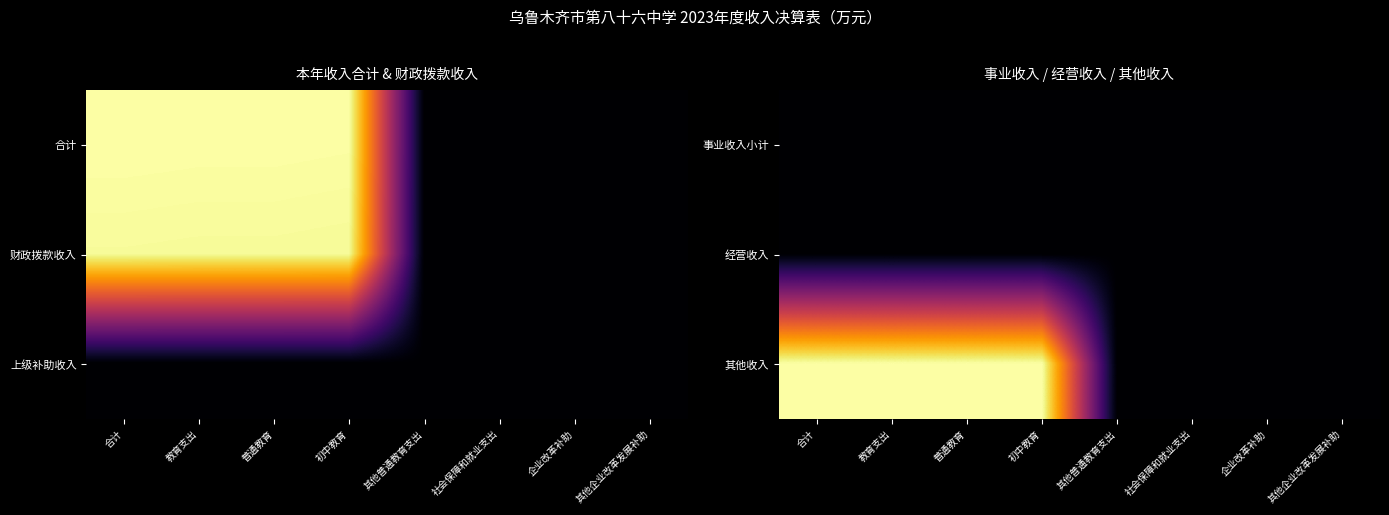

What is the total value across all series at 合计?

16.2